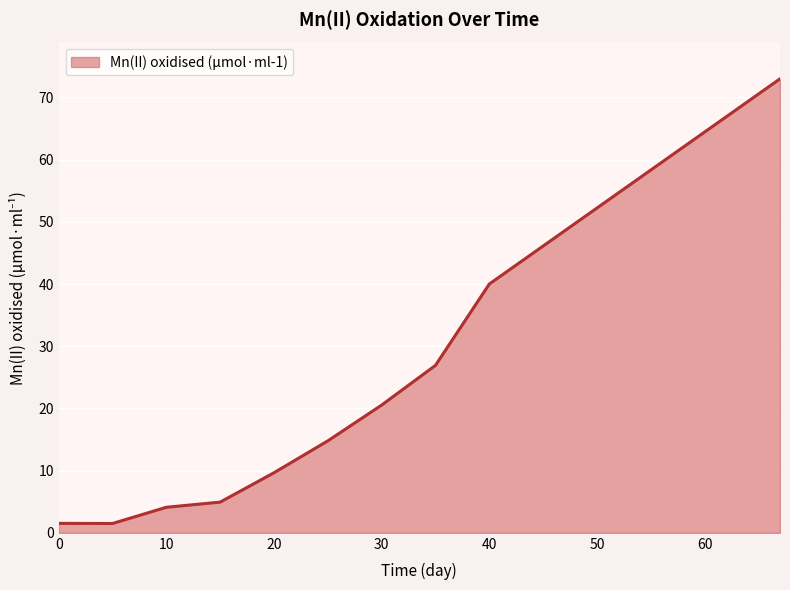

What is the maximum value shown in the chart?

73.0